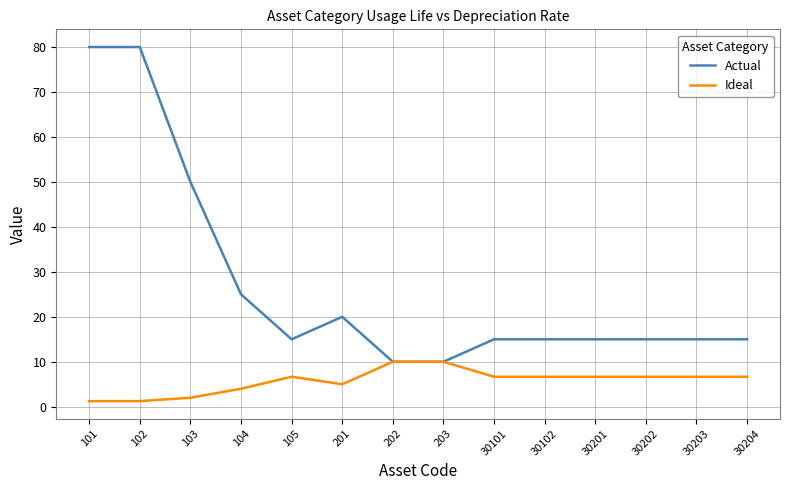

Rank the series by their maximum value, from highest to lowest.

Actual, Ideal